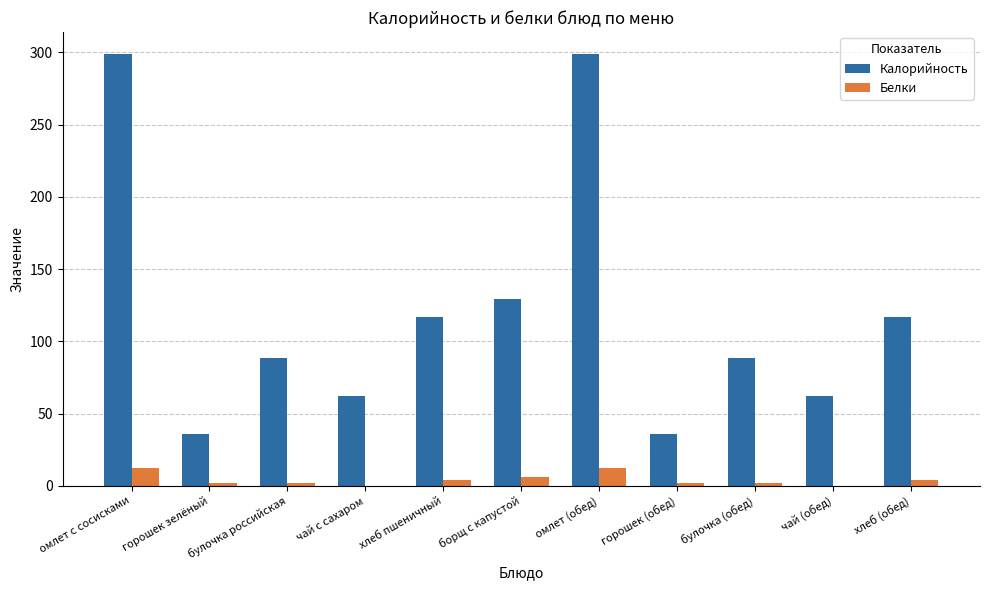

The Калорийность series shows 116.9 at хлеб пшеничный. True or false?

True